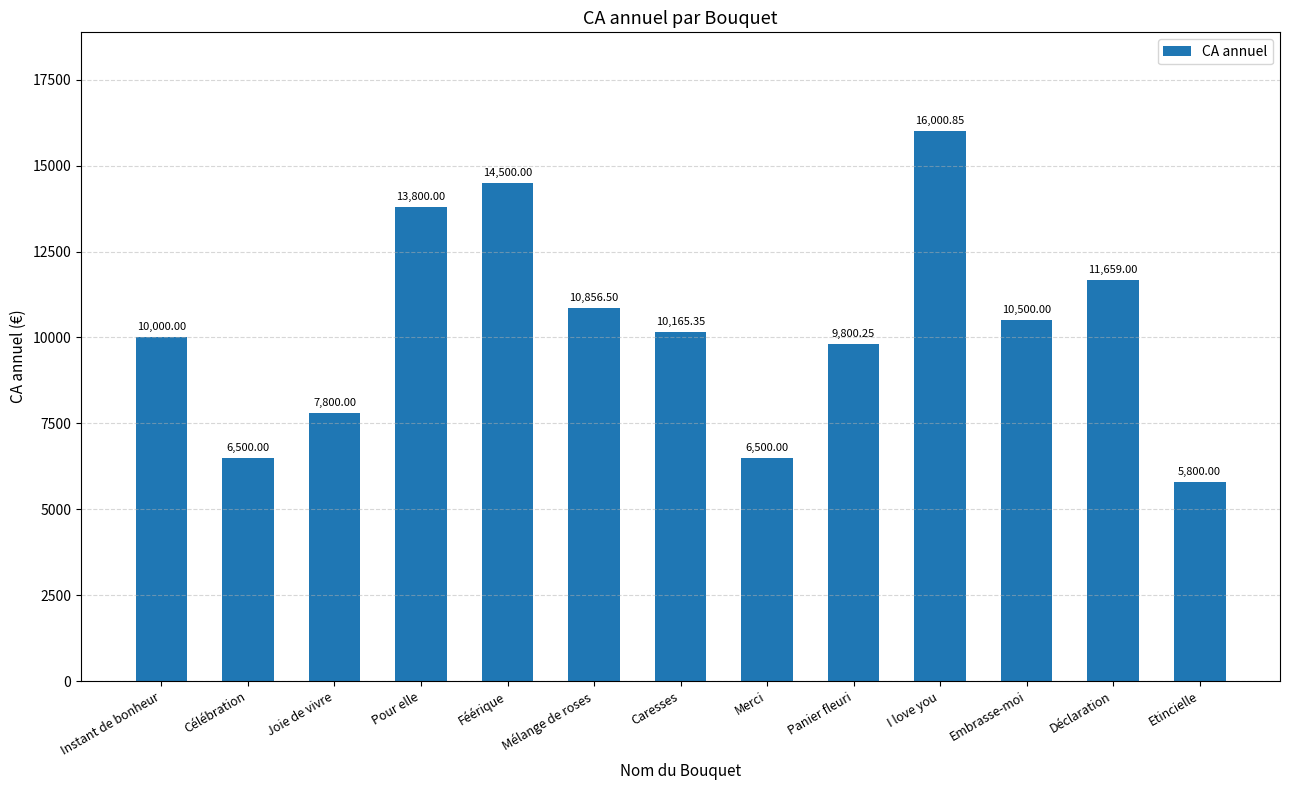

Between Déclaration and Joie de vivre, which is larger?

Déclaration